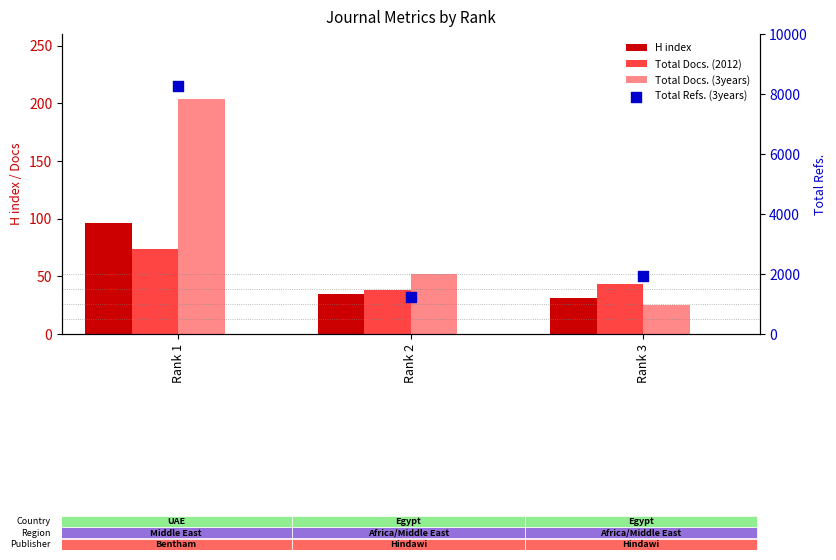

What is the total value across all series at Rank 1?

8631